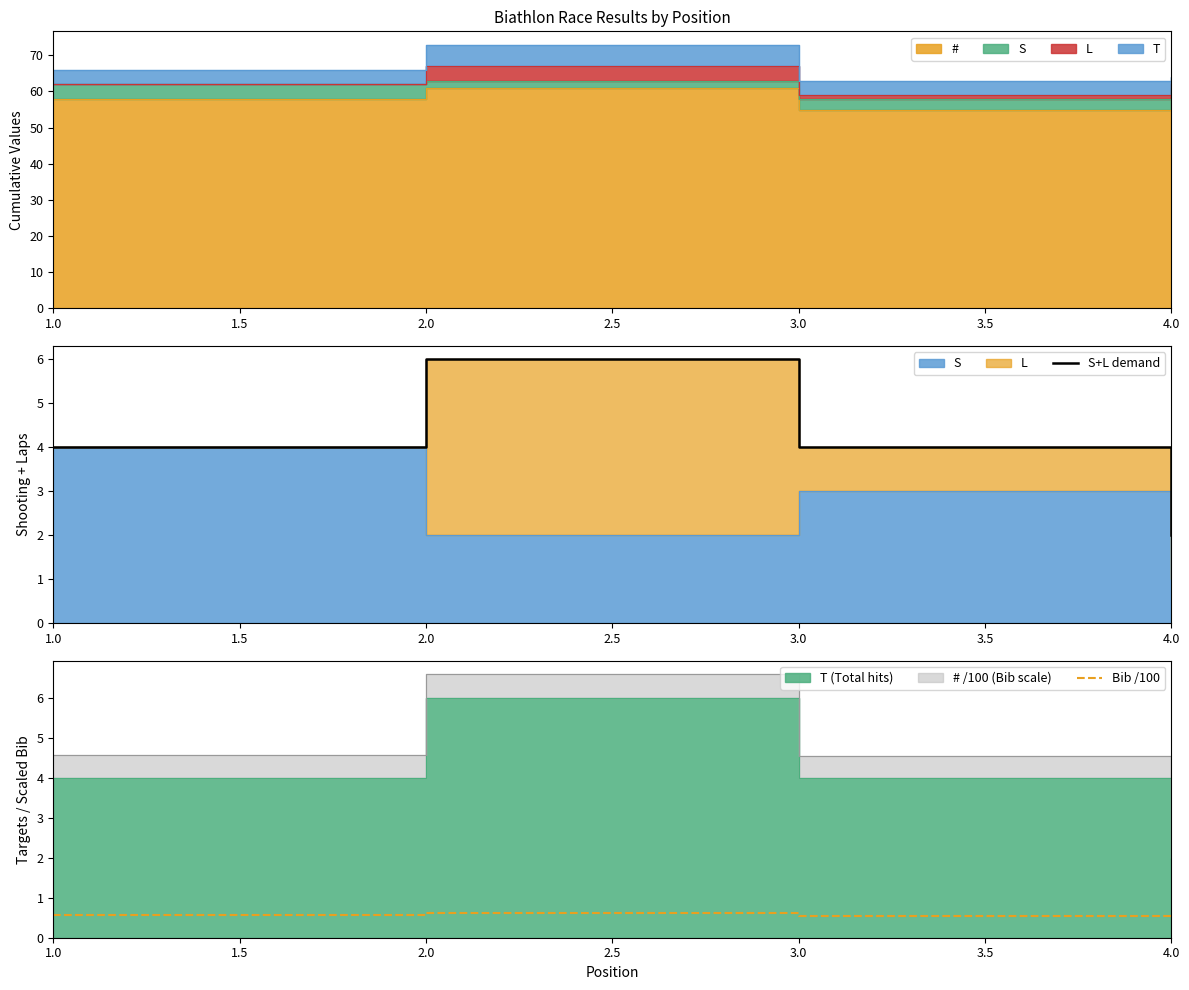

What is the sum of all Bib /100 values?

2.3